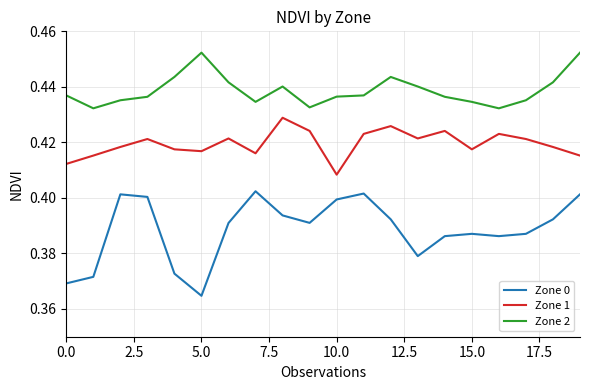

How many Zone 1 values are between 0 and 1?

20